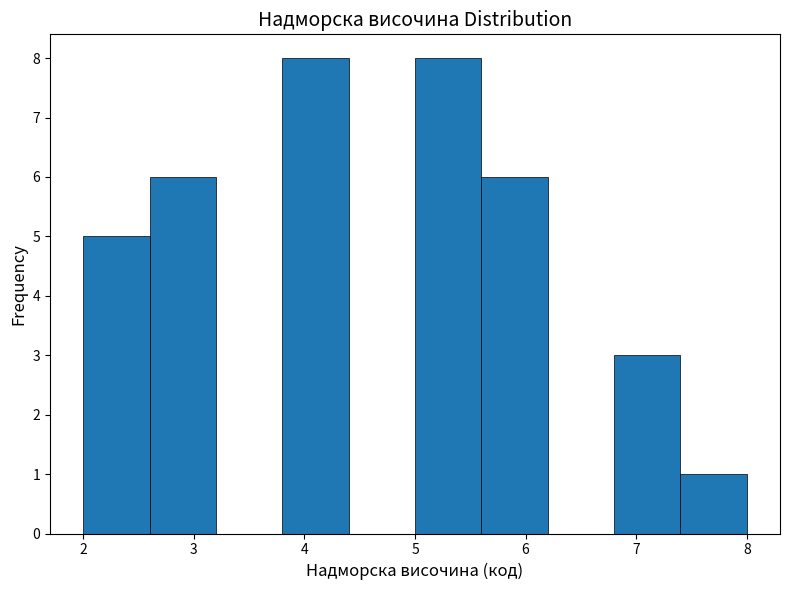

How tall is the bar that spans 7.4 to 8.0 on the x-axis? The values are not printed on the chart, so give them approximately, as read against the axis.

1